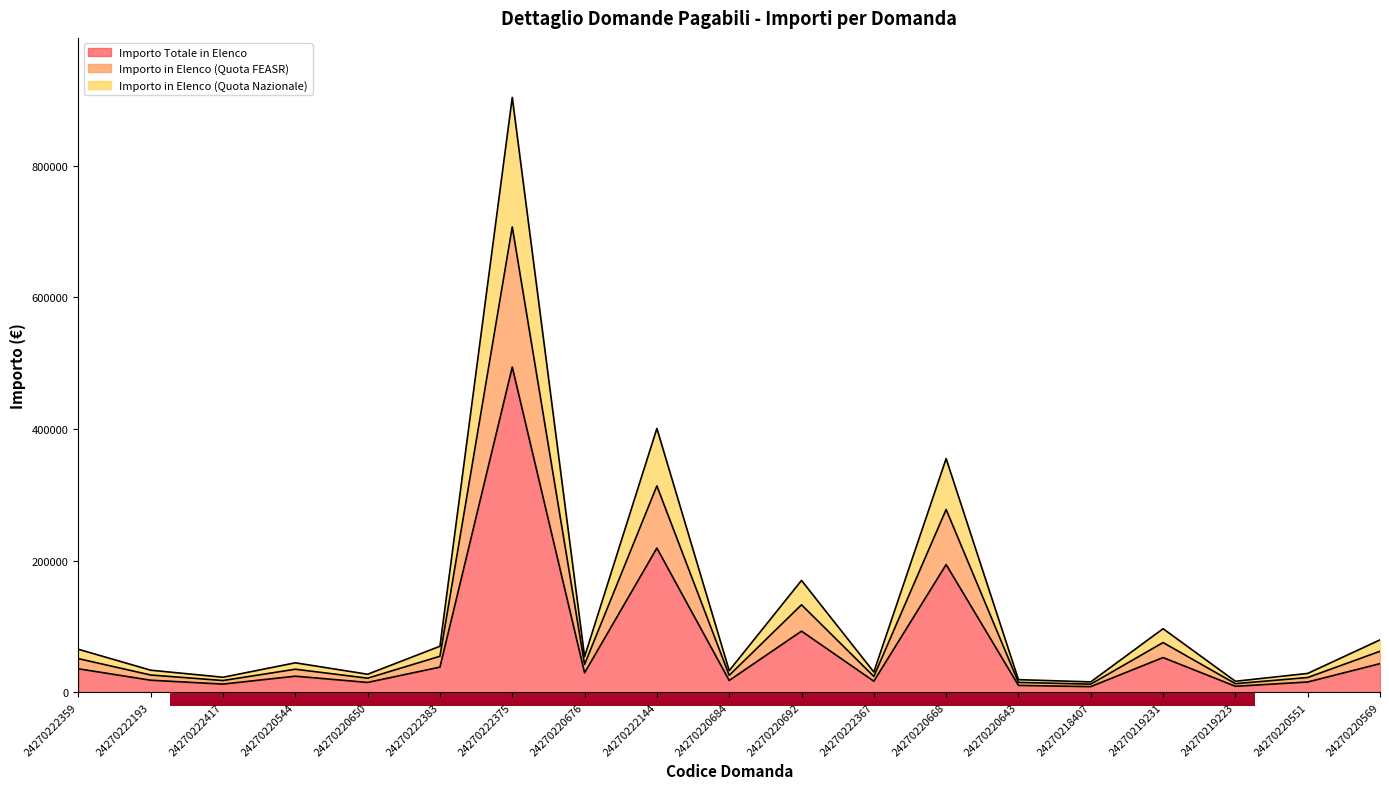

At which label does Importo in Elenco (Quota Nazionale) reach its peak?

24270222375